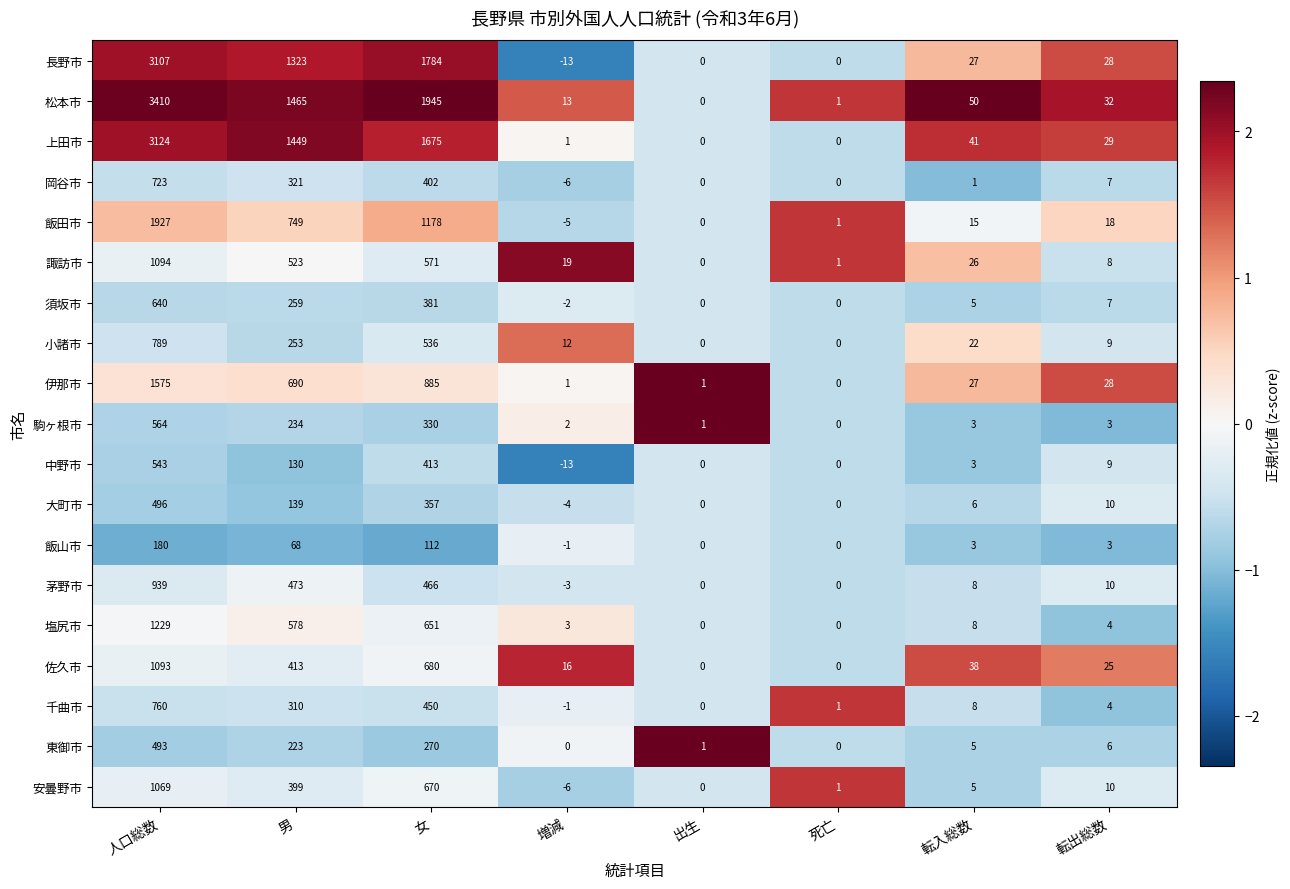

Where does the 飯山市 series first go above 3?

人口総数